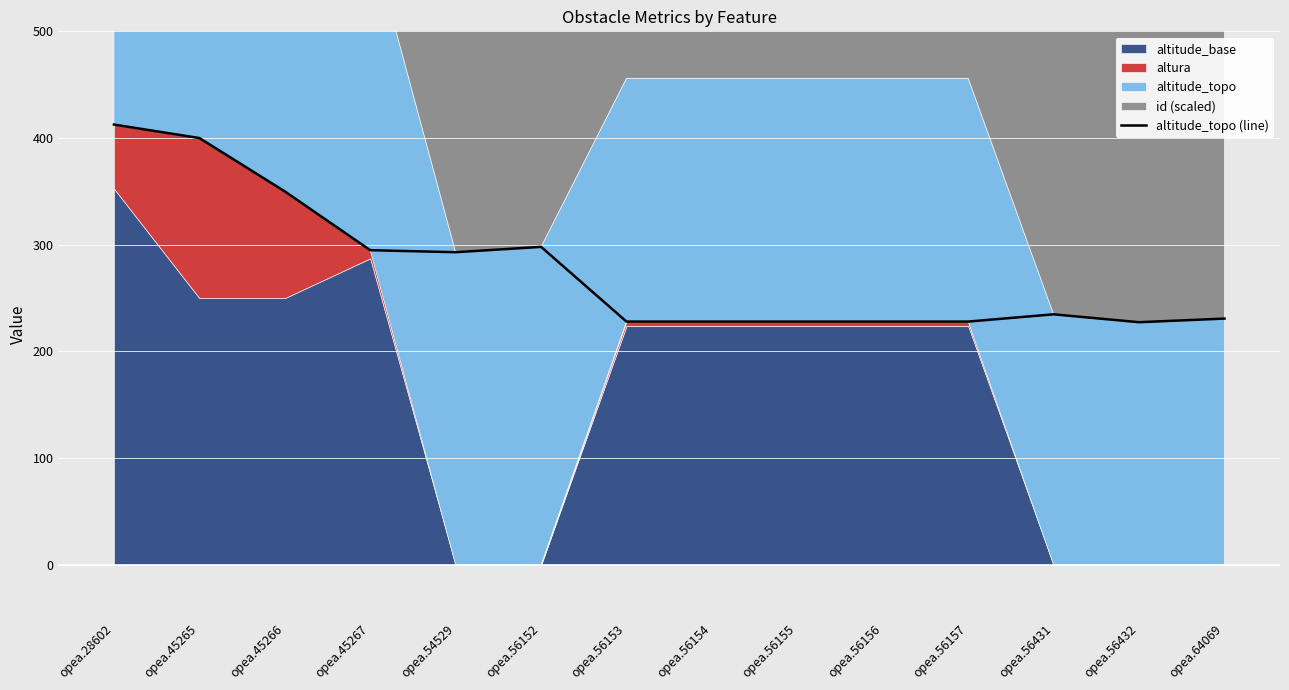

The chart shows a value of 610.1 at opea.28602. True or false?

False